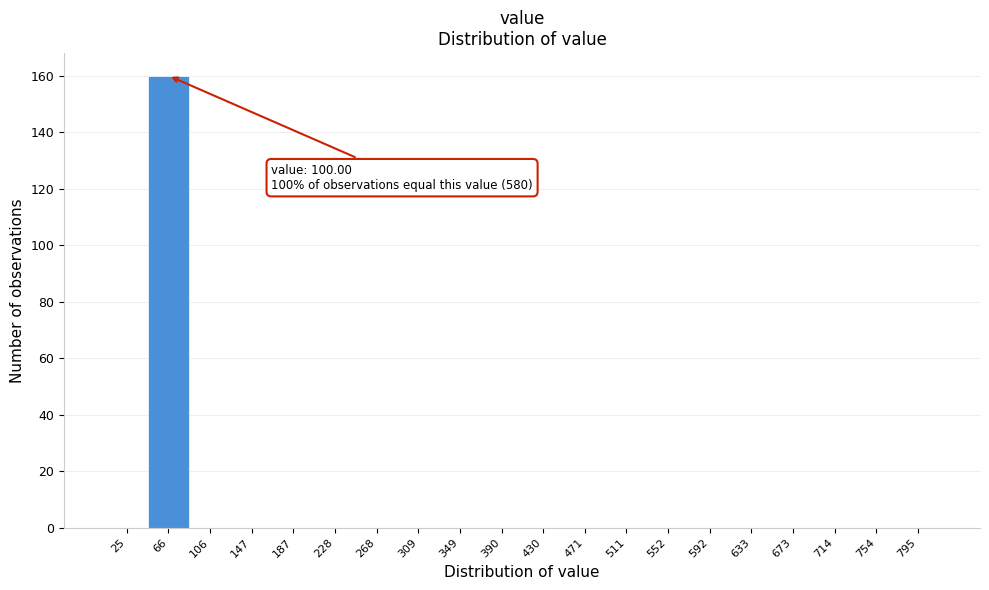

Reading right to left, extract all data points from this chart.

795=0	754=0	714=0	673=0	633=0	592=0	552=0	511=0	471=0	430=0	390=0	349=0	309=0	268=0	228=0	187=0	147=0	106=0	66=160	25=0